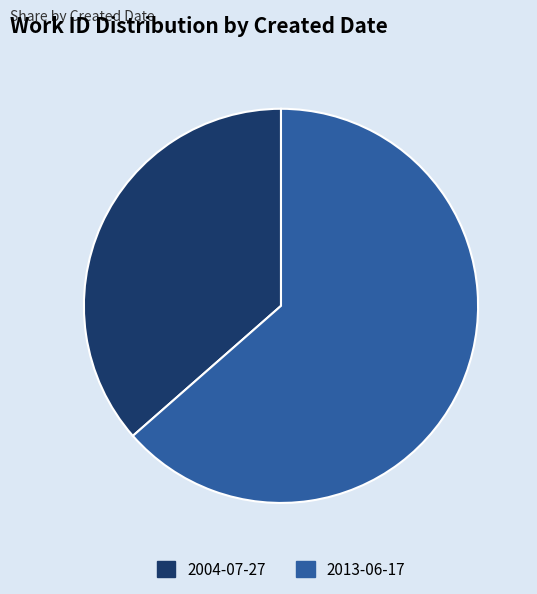

Which category has the smallest portion of the pie?

2004-07-27